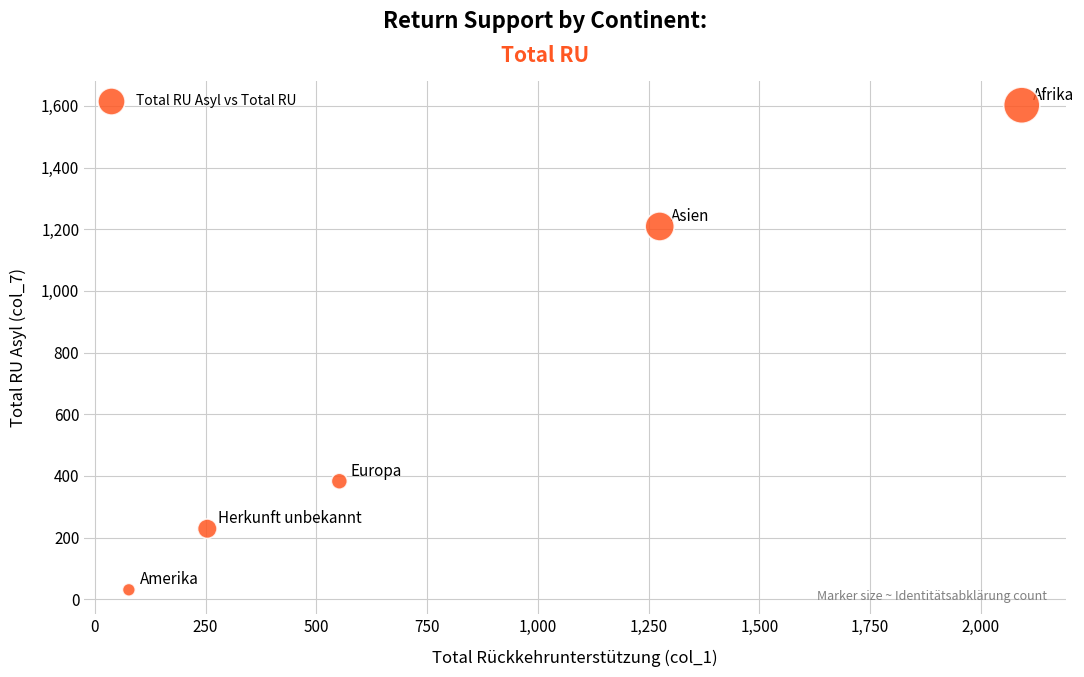

What Y value in the scatter plot is closest to 816?

1209